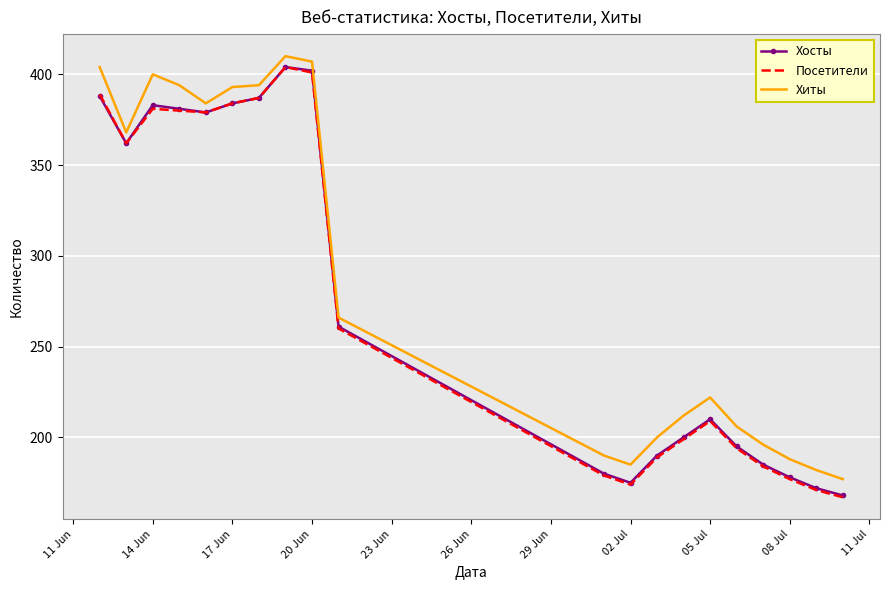

What is the lowest value of the Хиты series?

177